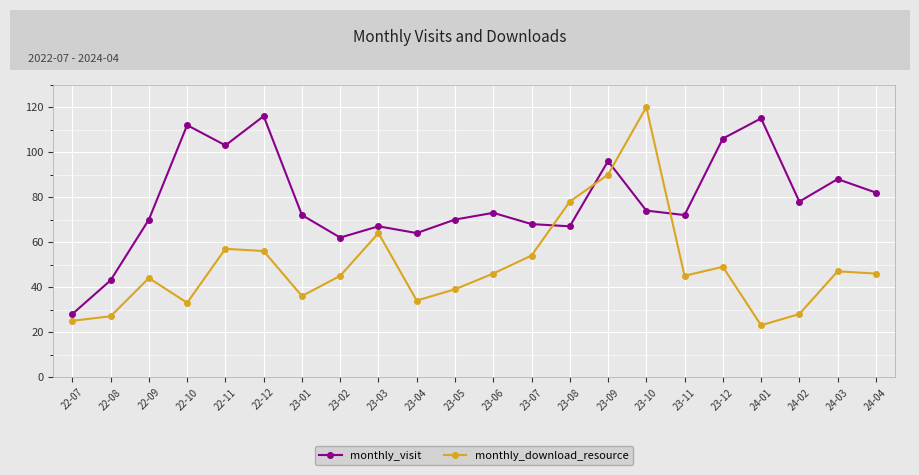

Where does the monthly_visit series first go above 73?

22-10